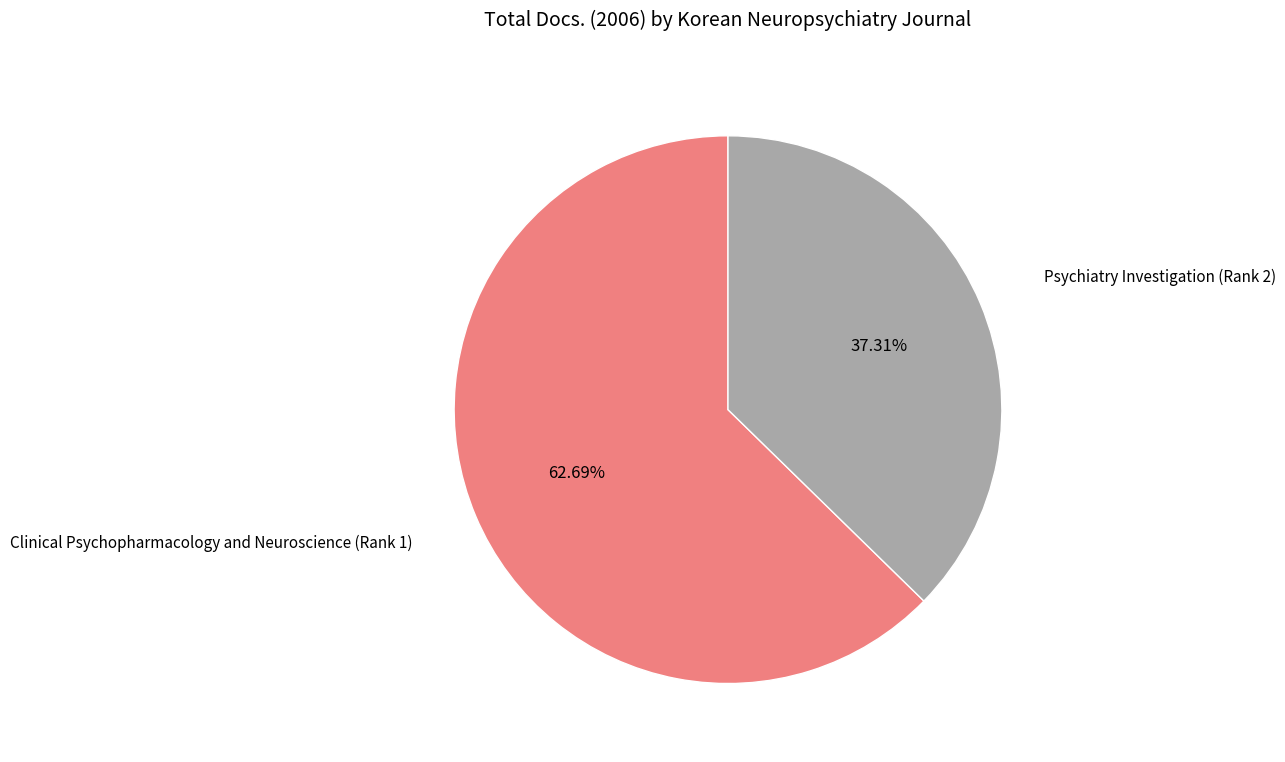

To the nearest percent, what percentage of the pie is Psychiatry Investigation (Rank 2)?

37%